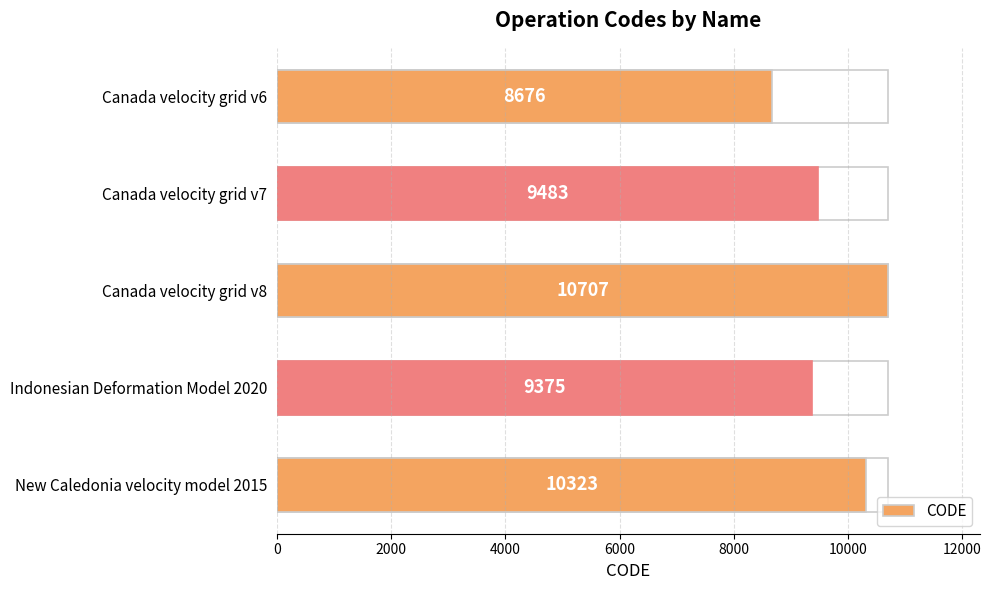

Between Canada velocity grid v8 and Canada velocity grid v6, which is larger?

Canada velocity grid v8